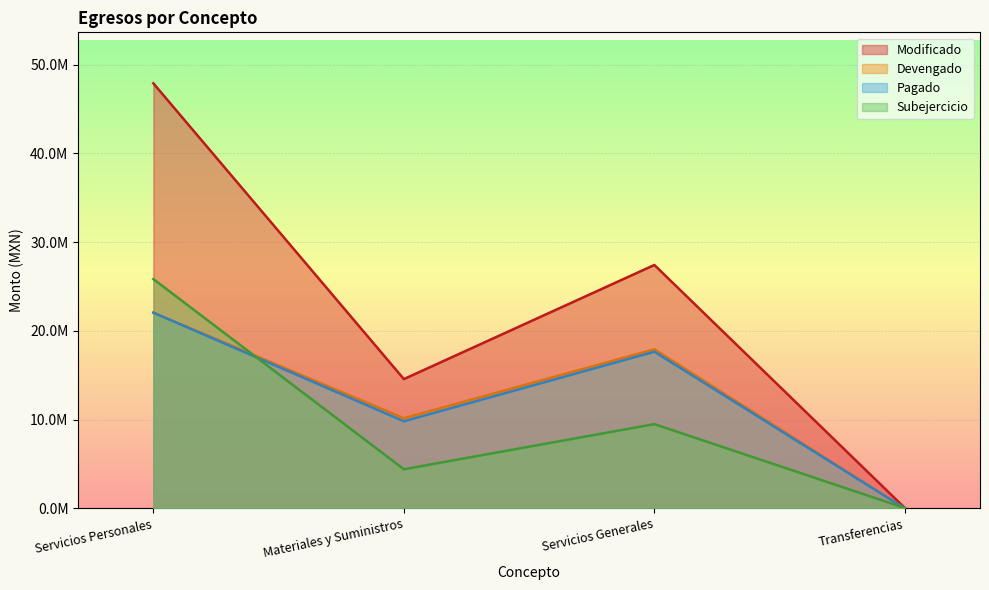

At which category does Subejercicio reach its first local valley?

Materiales y Suministros